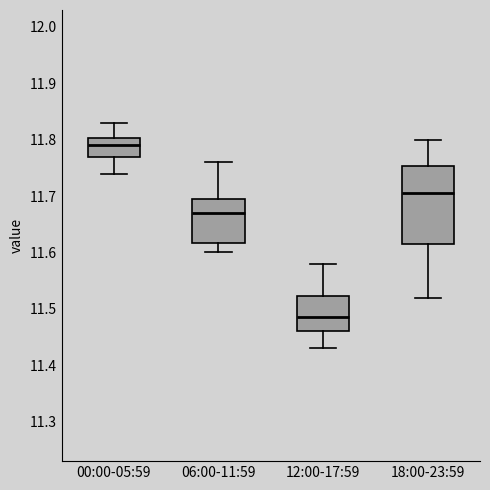

Reading left to right, transcribe this box plot: for each box, give where its median line is, the range the box spans, and where its two whiskers end, as read against the y-axis. The values are not printed on the chart, so give them approximately, as read against the axis.

00:00-05:59: median 11.79, box 11.77 to 11.80, whiskers 11.74 to 11.83
06:00-11:59: median 11.67, box 11.62 to 11.70, whiskers 11.60 to 11.76
12:00-17:59: median 11.49, box 11.46 to 11.52, whiskers 11.43 to 11.58
18:00-23:59: median 11.71, box 11.62 to 11.75, whiskers 11.52 to 11.80